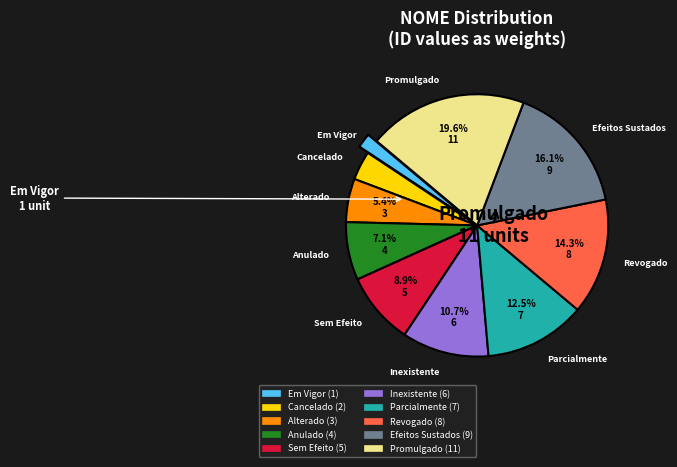

What is the ratio of the value at Efeitos Sustados to the value at Promulgado?

0.8